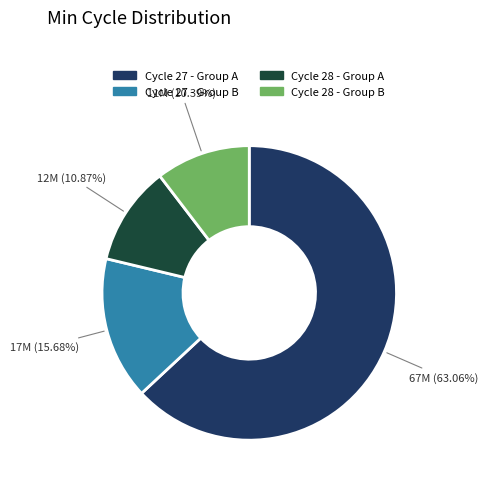

Does any single category account for the majority?

Yes